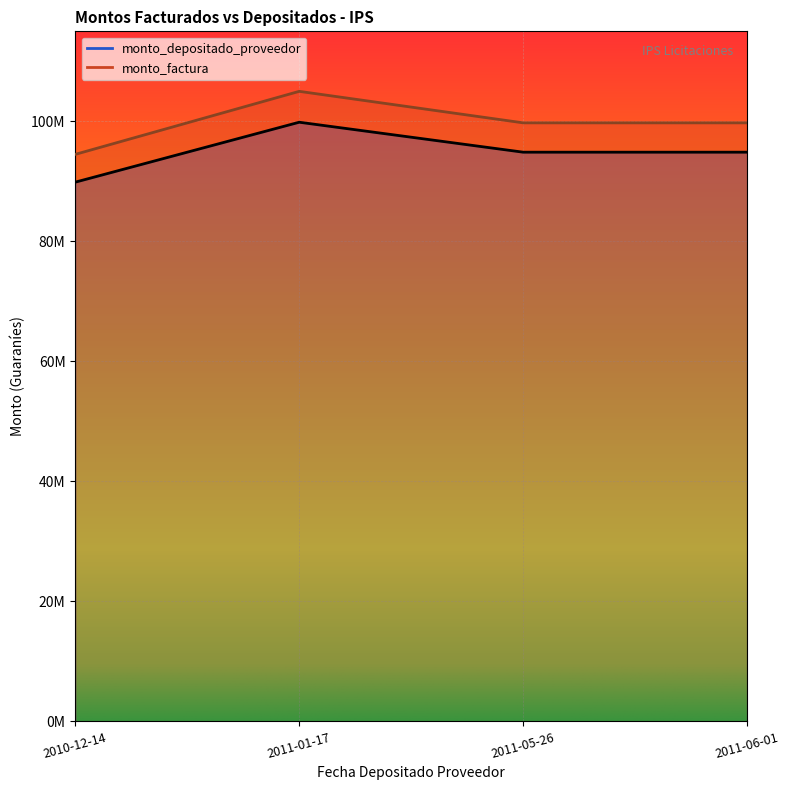

What value does the monto_factura series have at 2011-05-26, to the nearest 100?

99750000